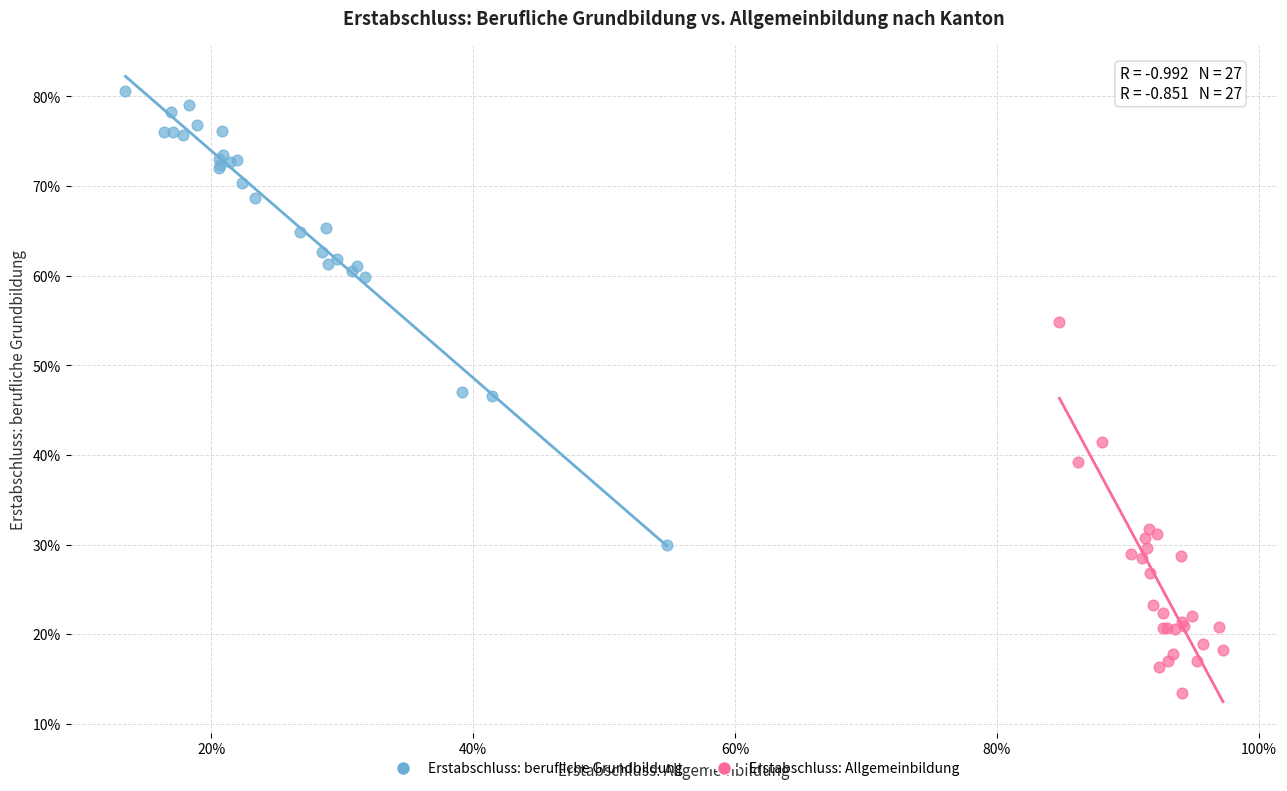

Which series contains the highest Y value?

Erstabschluss: berufliche Grundbildung